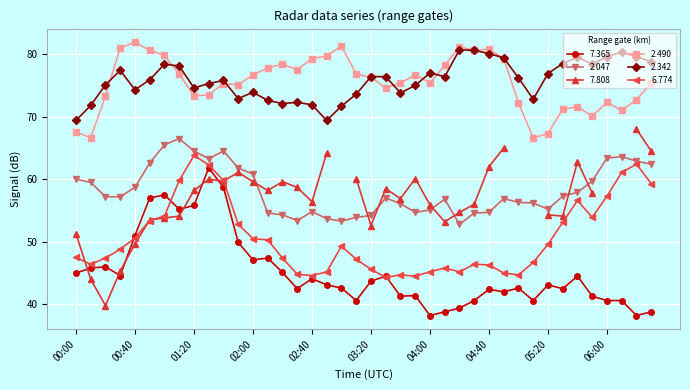

How many categories are shown in the chart?

40